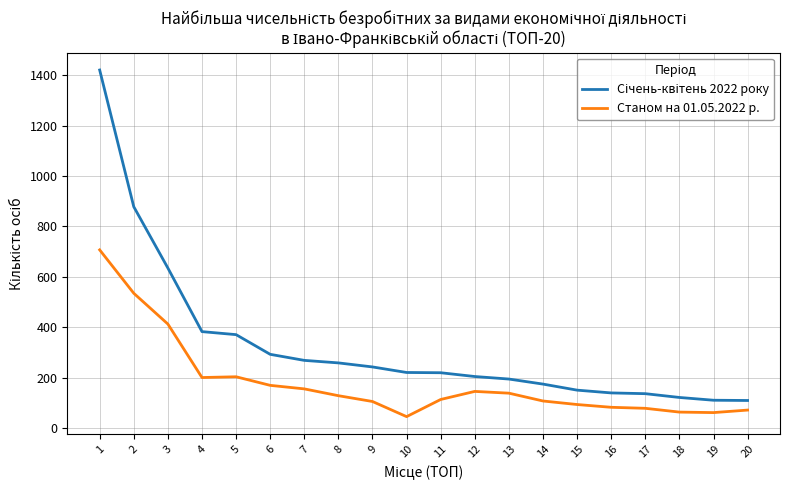

What is the approximate value of Станом на 01.05.2022 р. at 17, to the nearest 100?

100